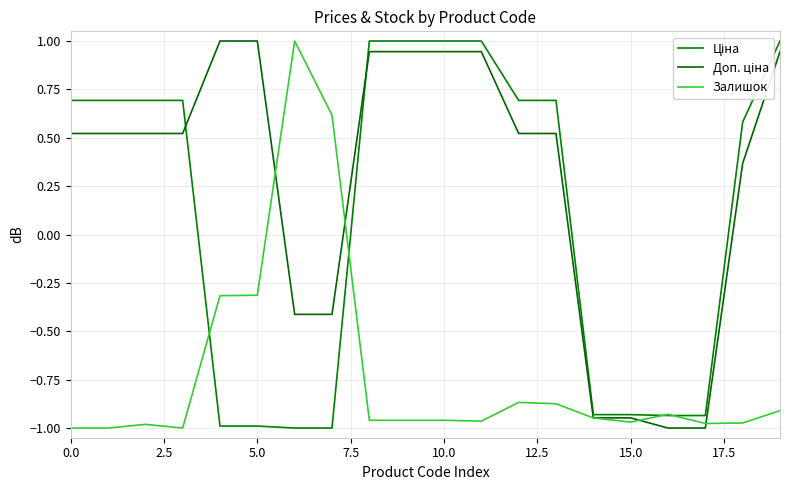

What is the greatest value displayed?

1.0